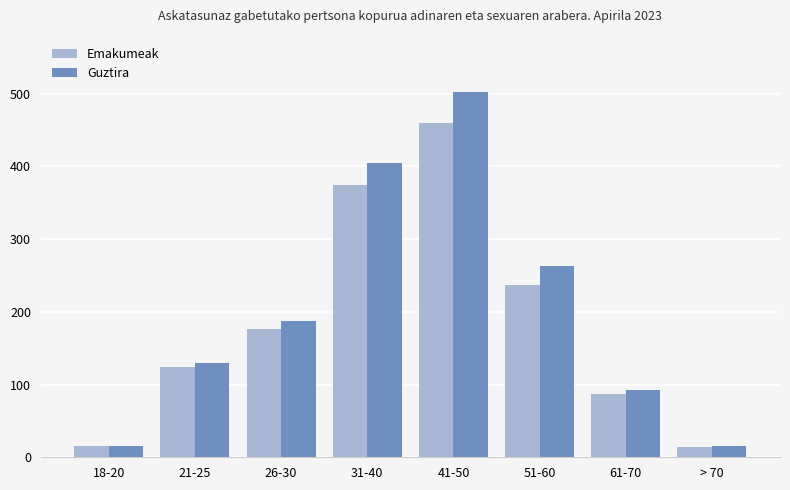

Does the chart contain any negative values?

No